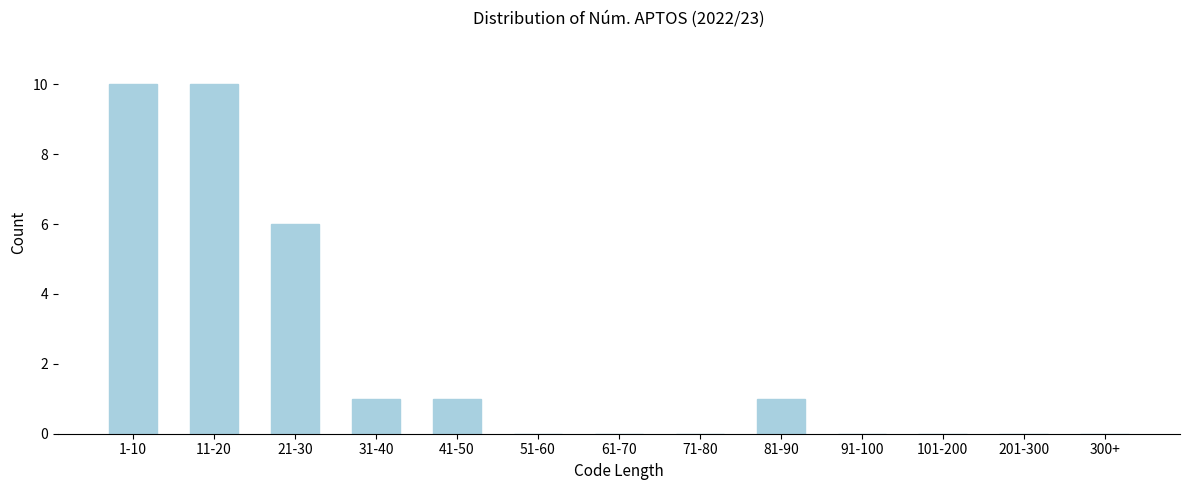

Reading left to right, what are all the values shown in this chart?

1-10=10	11-20=10	21-30=6	31-40=1	41-50=1	51-60=0	61-70=0	71-80=0	81-90=1	91-100=0	101-200=0	201-300=0	300+=0